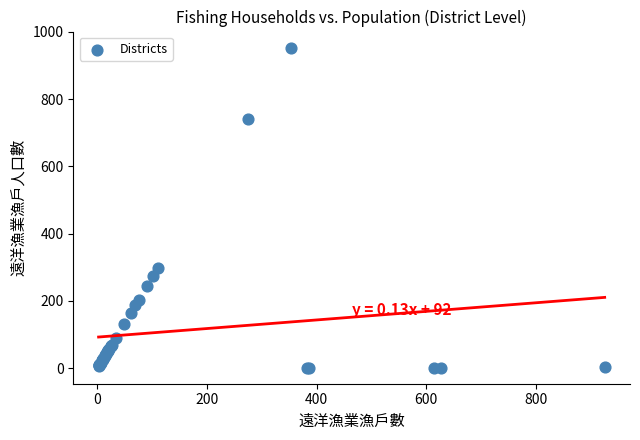

What Y value in the scatter plot is closest to 477?

297